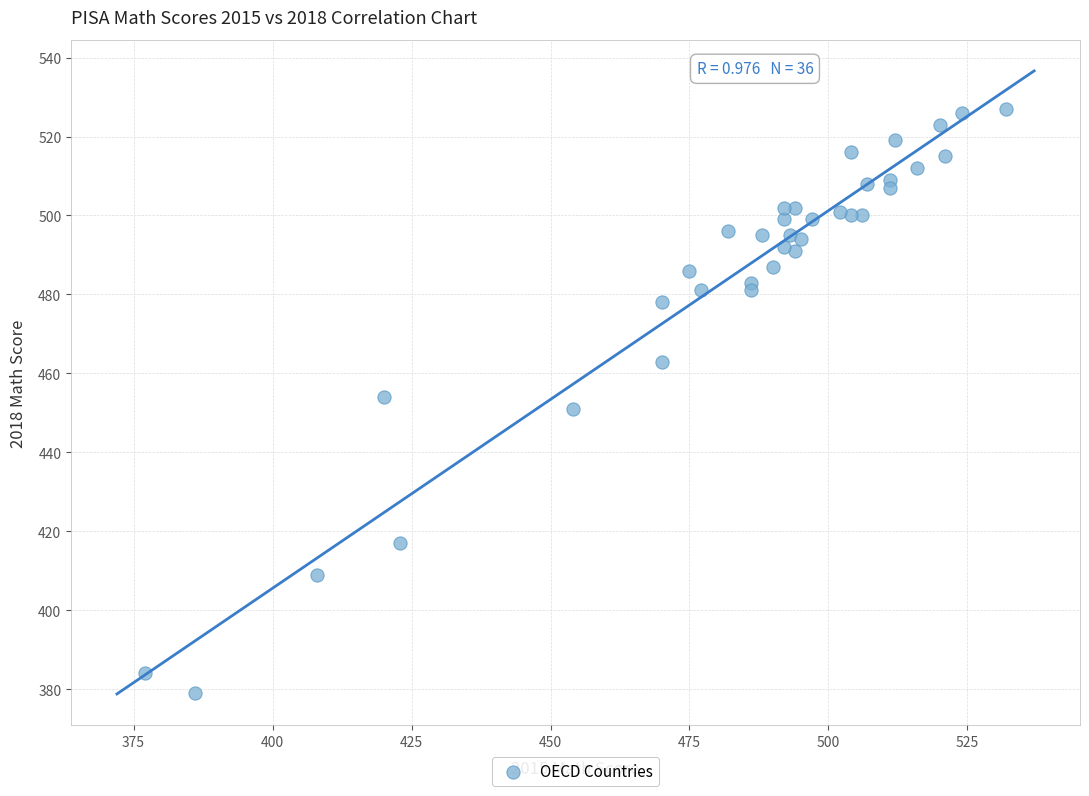

What is the range of Y values (max minus min)?

148